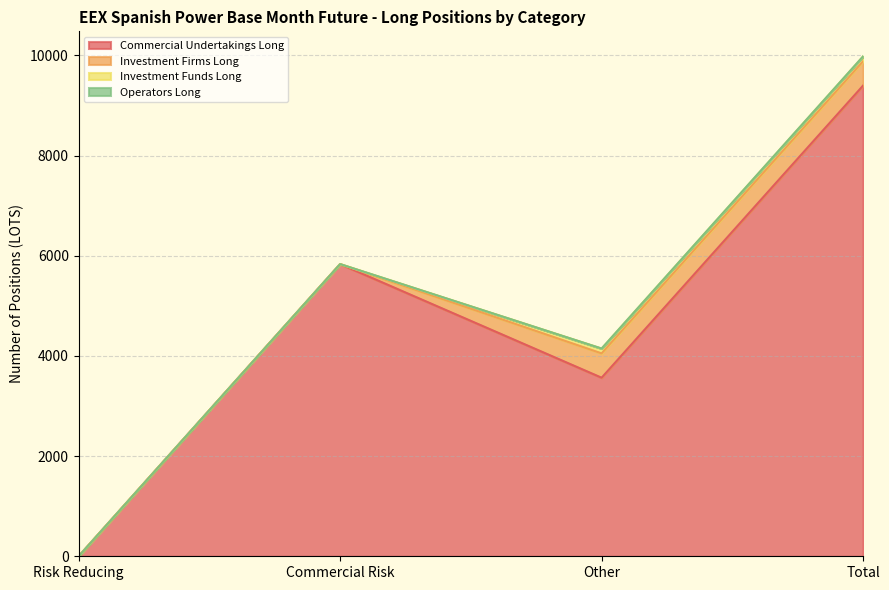

How many positive values does the Investment Funds Long series have?

2